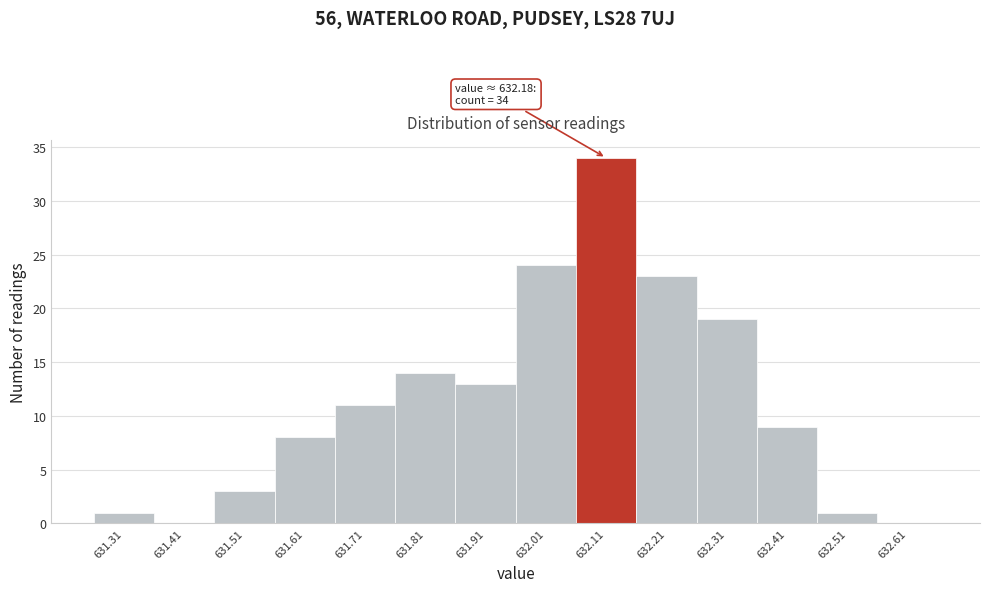

Reading left to right, list all the values displayed in this chart.

631.31=1	631.41=0	631.51=3	631.61=8	631.71=11	631.81=14	631.91=13	632.01=24	632.11=34	632.21=23	632.31=19	632.41=9	632.51=1	632.61=0